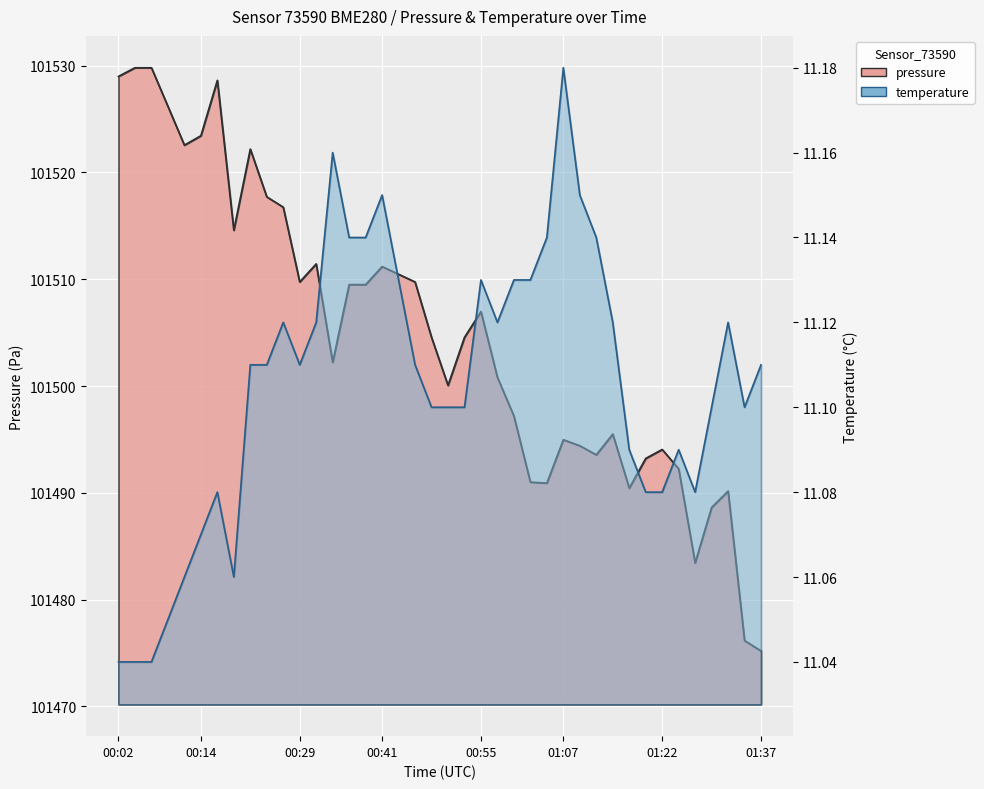

List the labels in order of pressure value, largest first.

2024-02-15T00:04:47, 2024-02-15T00:07:13, 2024-02-15T00:02:22, 2024-02-15T00:16:56, 2024-02-15T00:09:38, 2024-02-15T00:14:29, 2024-02-15T00:12:04, 2024-02-15T00:21:47, 2024-02-15T00:24:13, 2024-02-15T00:26:40, 2024-02-15T00:19:22, 2024-02-15T00:31:31, 2024-02-15T00:41:13, 2024-02-15T00:43:38, 2024-02-15T00:29:05, 2024-02-15T00:46:04, 2024-02-15T00:36:21, 2024-02-15T00:38:48, 2024-02-15T00:55:47, 2024-02-15T00:48:29, 2024-02-15T00:53:21, 2024-02-15T00:33:56, 2024-02-15T00:58:12, 2024-02-15T00:50:56, 2024-02-15T01:00:37, 2024-02-15T01:15:14, 2024-02-15T01:07:56, 2024-02-15T01:10:21, 2024-02-15T01:22:35, 2024-02-15T01:12:49, 2024-02-15T01:20:10, 2024-02-15T01:25:00, 2024-02-15T01:03:03, 2024-02-15T01:05:29, 2024-02-15T01:17:43, 2024-02-15T01:32:20, 2024-02-15T01:29:55, 2024-02-15T01:27:26, 2024-02-15T01:34:46, 2024-02-15T01:37:11